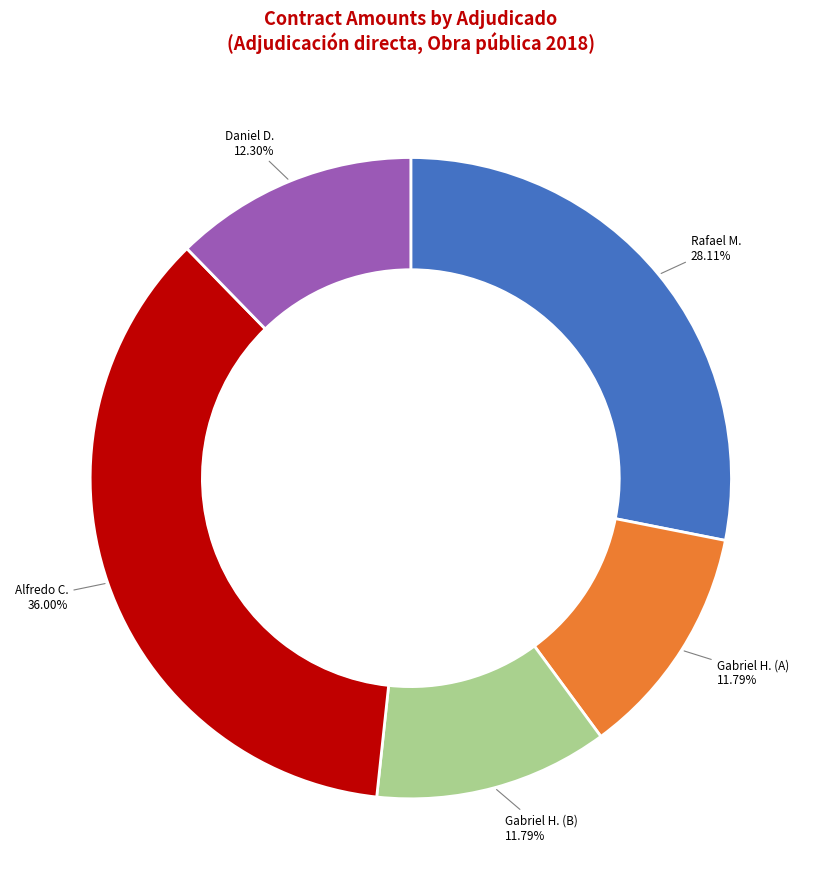

To the nearest percent, what is the average slice percentage?

20%